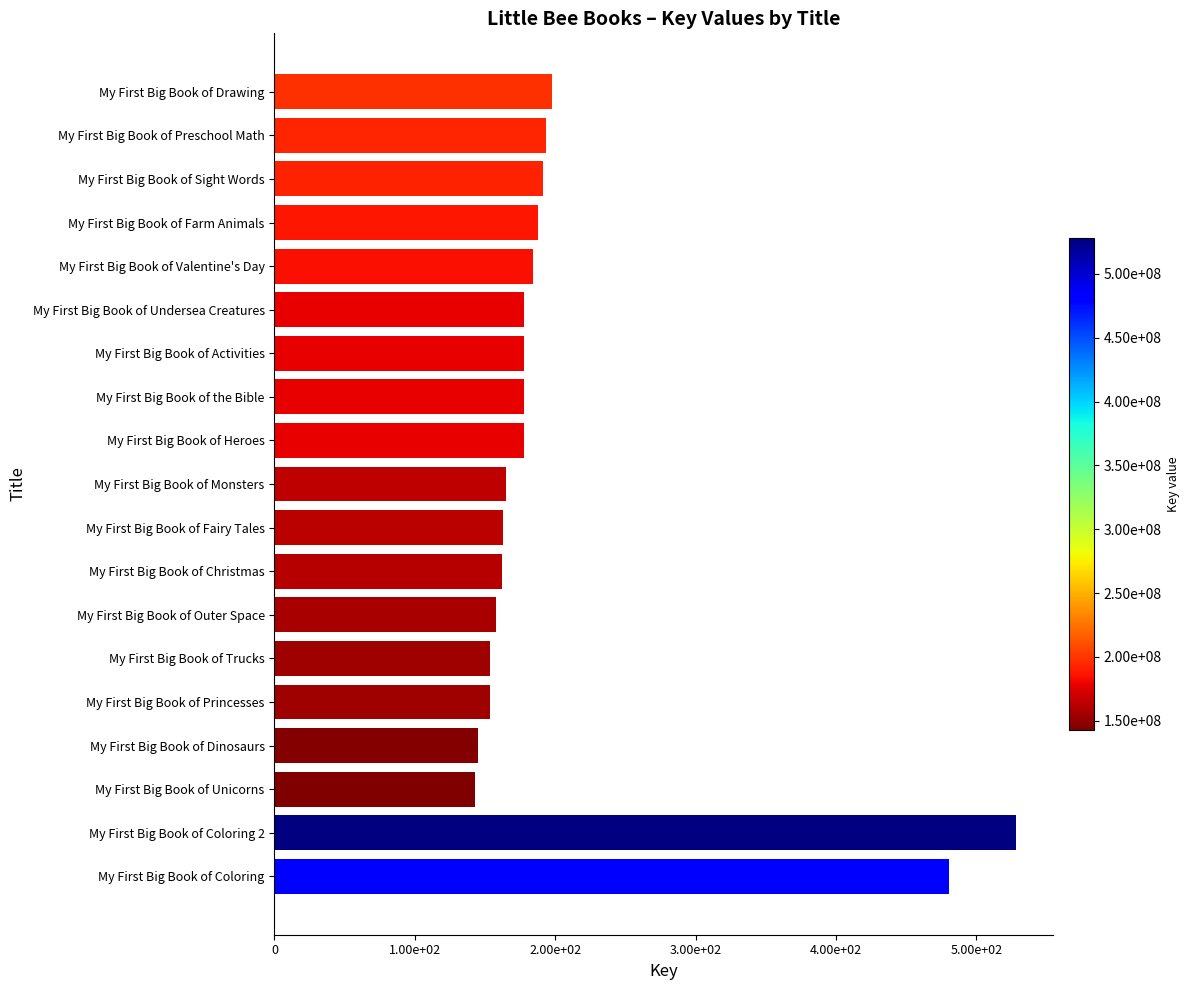

Does the chart contain any negative values?

No